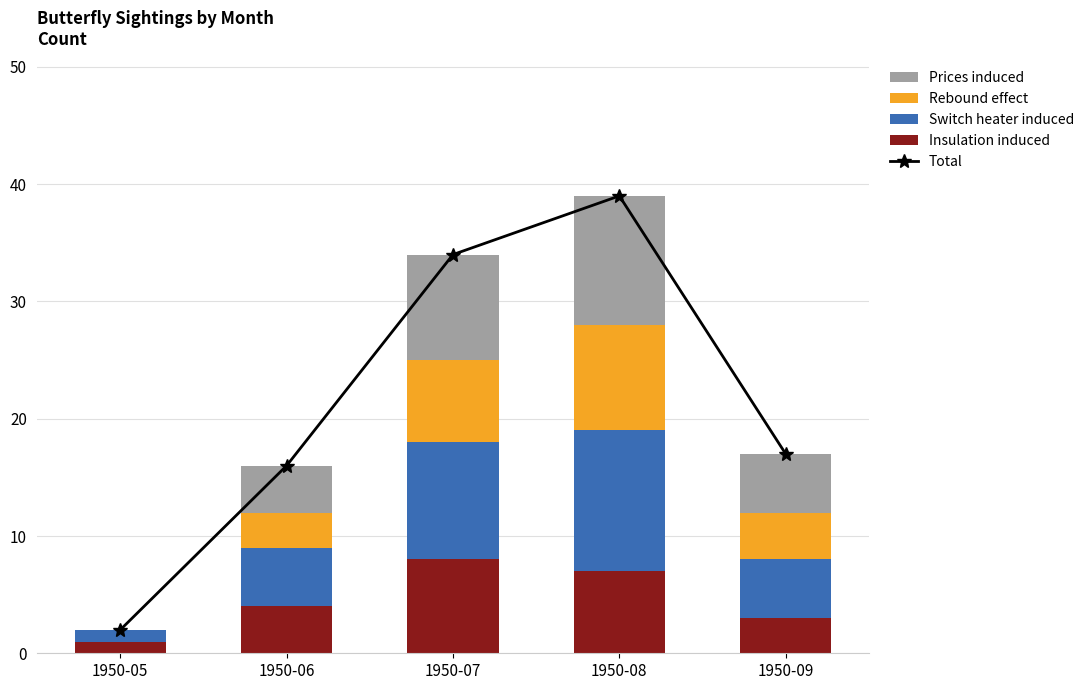

Reading right to left, what are all the values shown in this chart?

Total: 1950-09=17	1950-08=39	1950-07=34	1950-06=16	1950-05=2
Insulation induced: 1950-09=3	1950-08=7	1950-07=8	1950-06=4	1950-05=1
Switch heater induced: 1950-09=5	1950-08=12	1950-07=10	1950-06=5	1950-05=1
Rebound effect: 1950-09=4	1950-08=9	1950-07=7	1950-06=3	1950-05=0
Prices induced: 1950-09=5	1950-08=11	1950-07=9	1950-06=4	1950-05=0